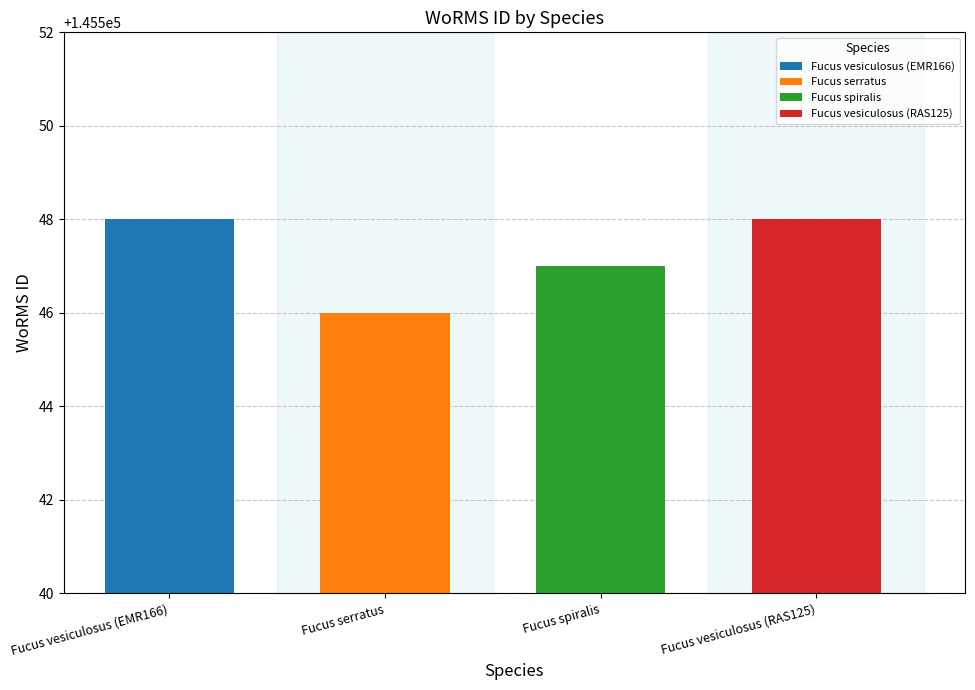

What value does the data have at Fucus vesiculosus (RAS125)?

145548